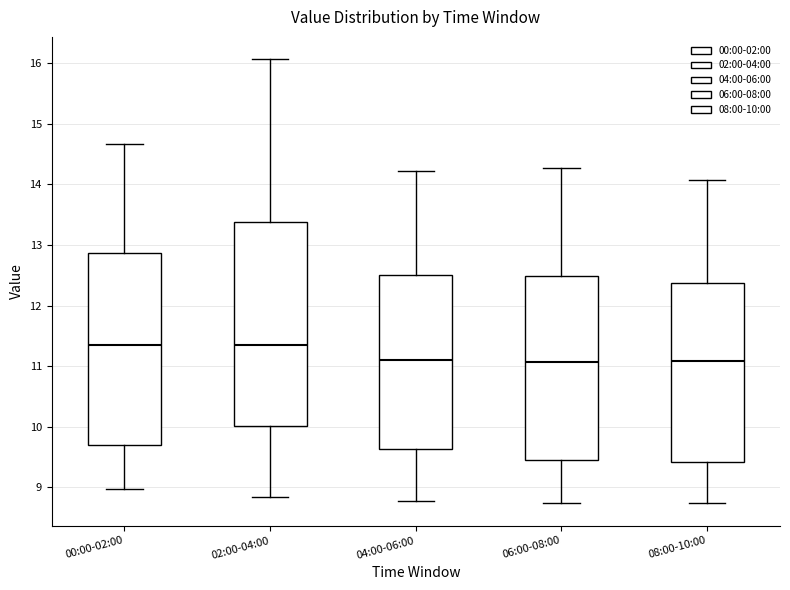

Reading left to right, transcribe this box plot: for each box, give where its median line is, the range the box spans, and where its two whiskers end, as read against the y-axis. The values are not printed on the chart, so give them approximately, as read against the axis.

00:00-02:00: median 11.4, box 9.7 to 12.9, whiskers 9.0 to 14.7
02:00-04:00: median 11.4, box 10.0 to 13.4, whiskers 8.8 to 16.1
04:00-06:00: median 11.1, box 9.6 to 12.5, whiskers 8.8 to 14.2
06:00-08:00: median 11.1, box 9.4 to 12.5, whiskers 8.7 to 14.3
08:00-10:00: median 11.1, box 9.4 to 12.4, whiskers 8.7 to 14.1